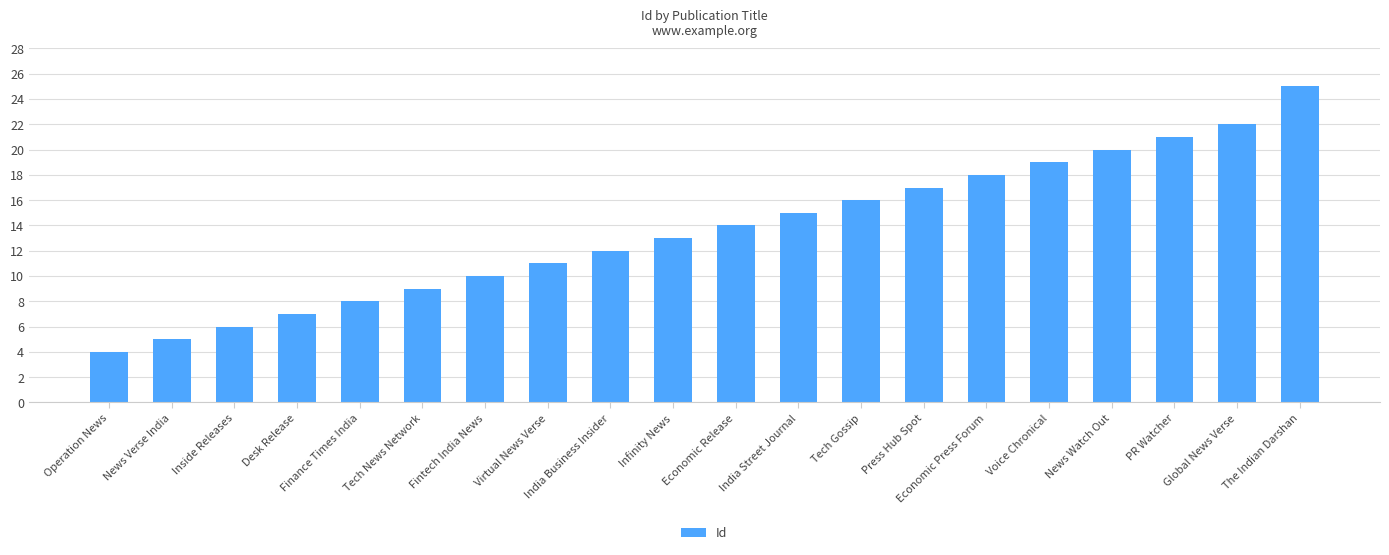

Rank the categories by value from highest to lowest.

The Indian Darshan, Global News Verse, PR Watcher, News Watch Out, Voice Chronical, Economic Press Forum, Press Hub Spot, Tech Gossip, India Street Journal, Economic Release, Infinity News, India Business Insider, Virtual News Verse, Fintech India News, Tech News Network, Finance Times India, Desk Release, Inside Releases, News Verse India, Operation News